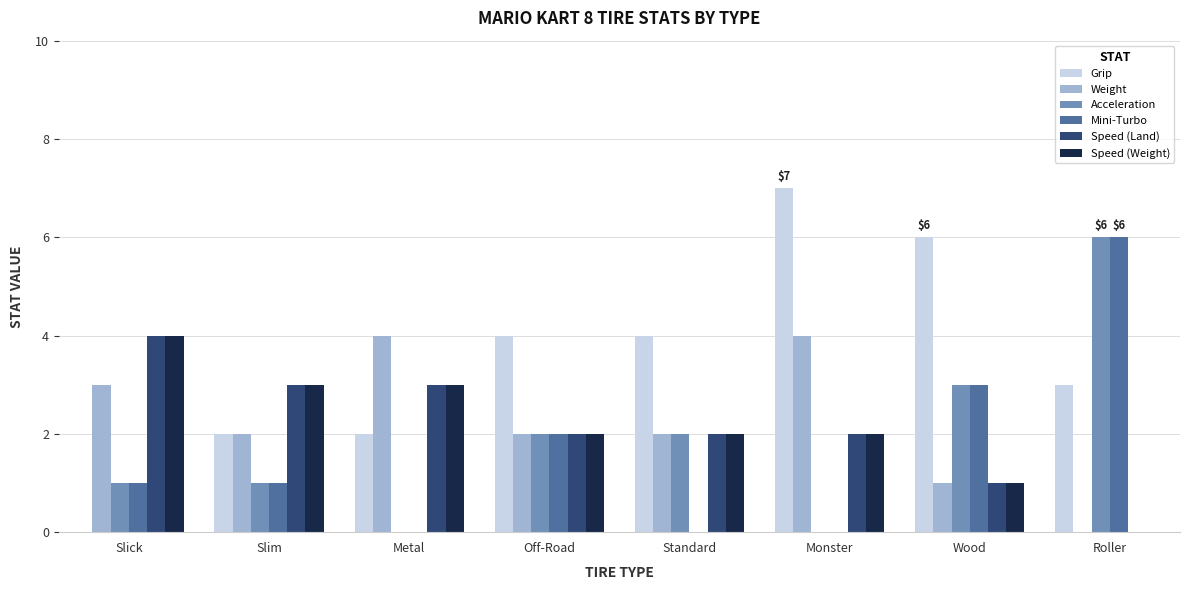

What is the greatest value displayed?

7